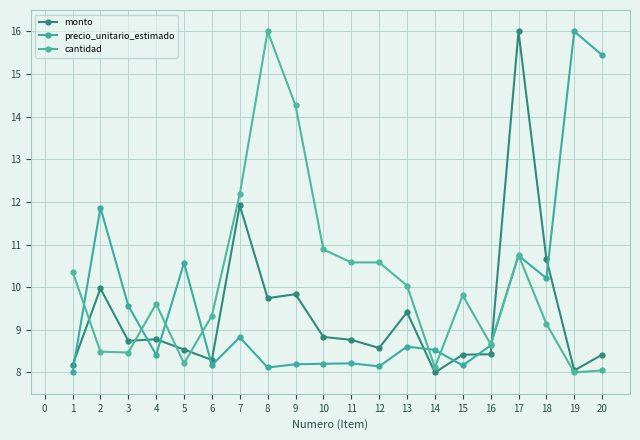

Does the chart display data point markers on the line(s)?

Yes